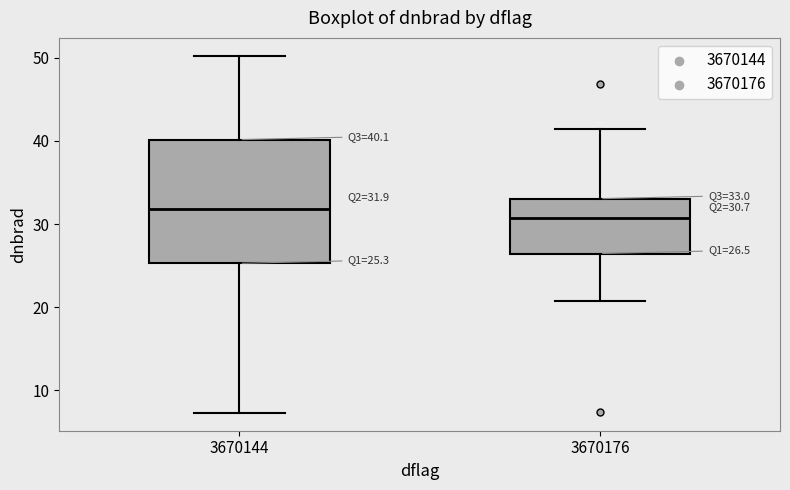

Comparing the boxes themselves (not the whiskers), which one is the tallest?

3670144